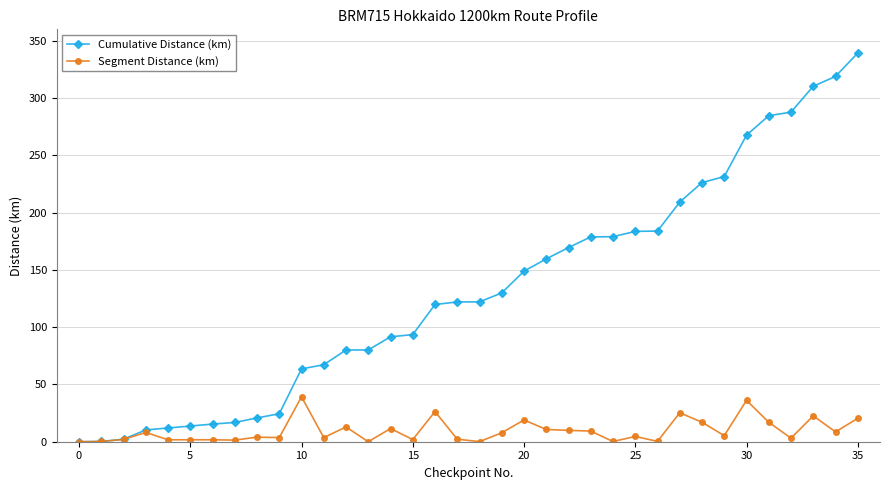

At how many categories does at least one series exceed 164?

14